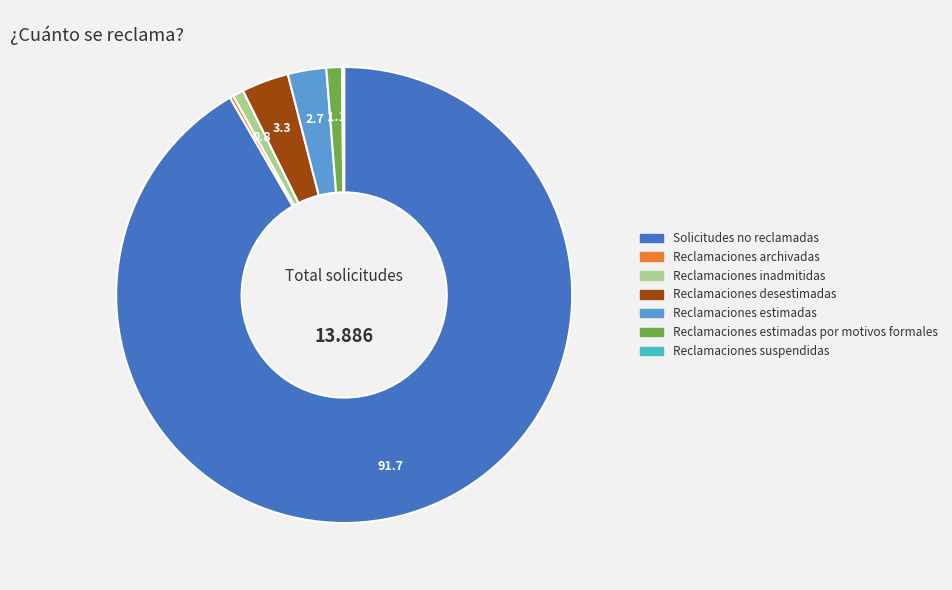

Between Reclamaciones estimadas and Reclamaciones estimadas por motivos formales, which is larger?

Reclamaciones estimadas